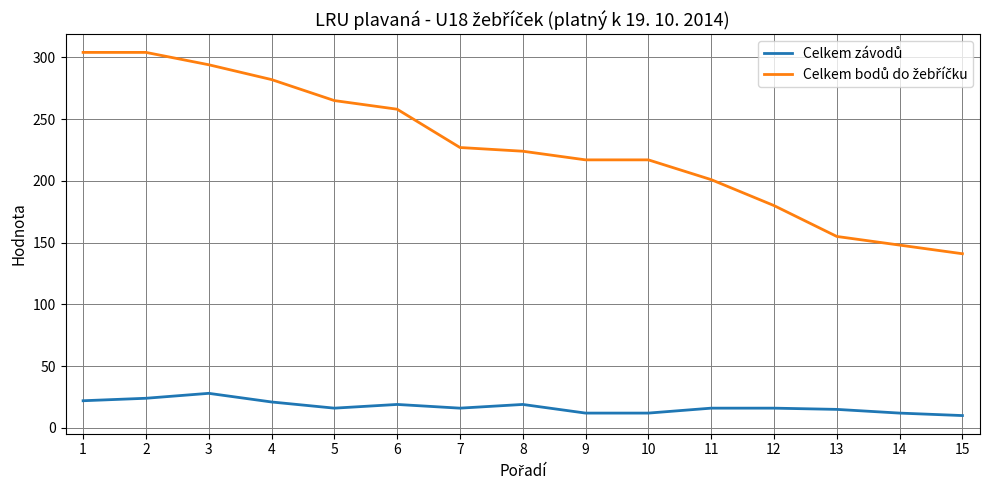

What is the greatest value displayed?

304